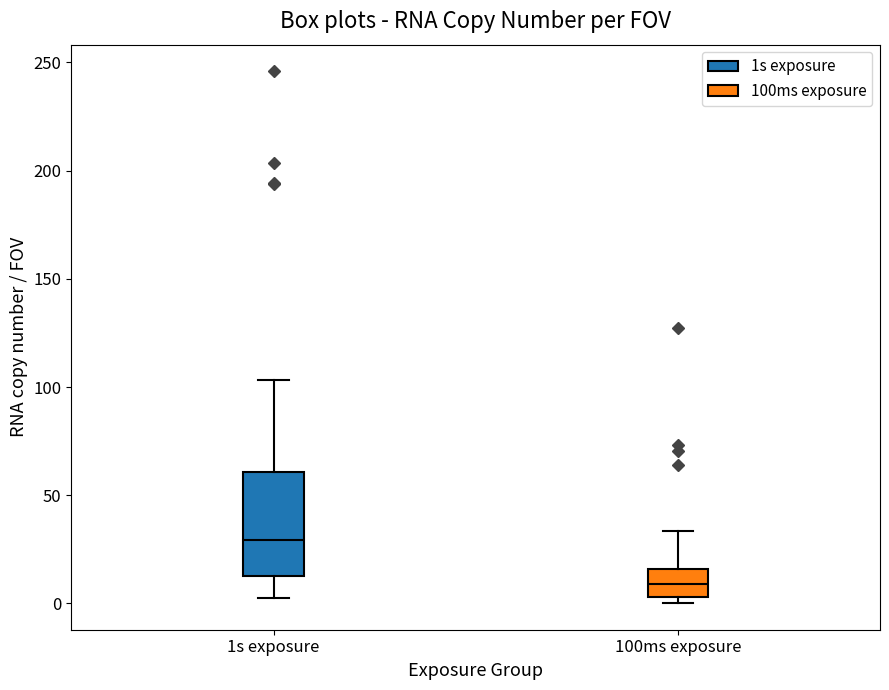

Reading left to right, read every box against the y-axis: the position of its median line, the range the box covers, and the ends of its whiskers. The values are not printed on the chart, so give them approximately, as read against the axis.

1s exposure: median 30, box 15 to 60, whiskers 0 to 105
100ms exposure: median 10, box 5 to 15, whiskers 0 to 35